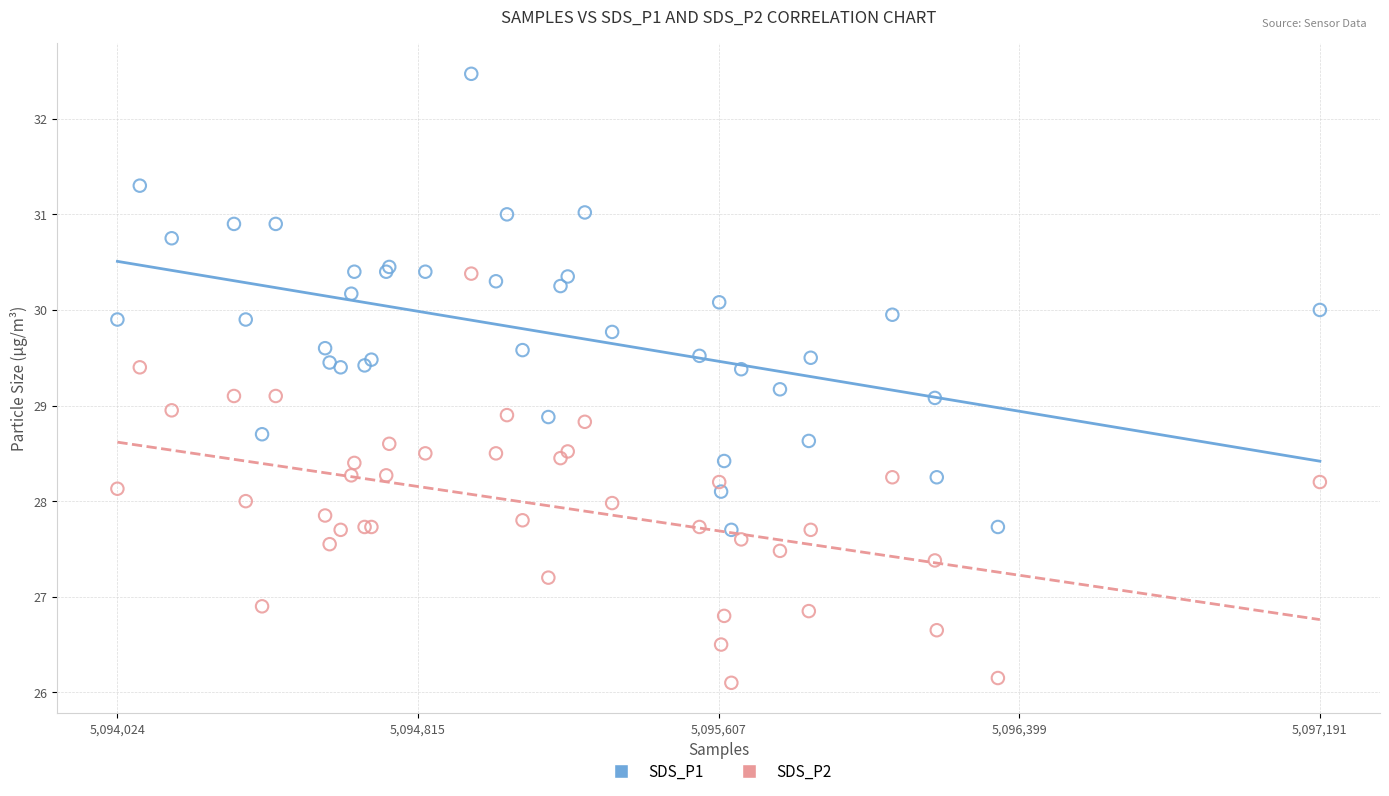

Which series contains the lowest Y value?

SDS_P2